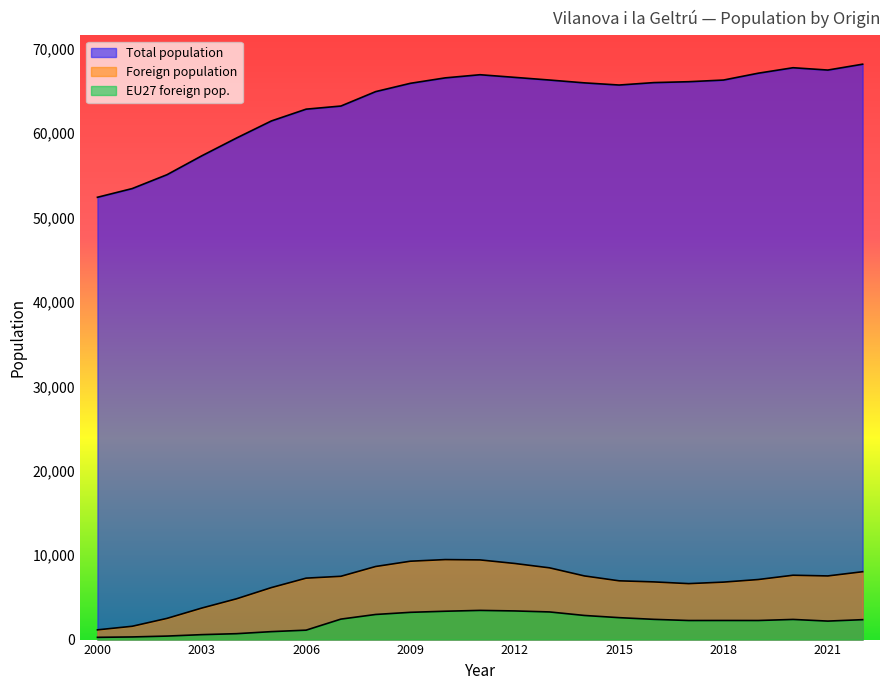

What is the difference between the Total population values at 2019 and 2013?

811